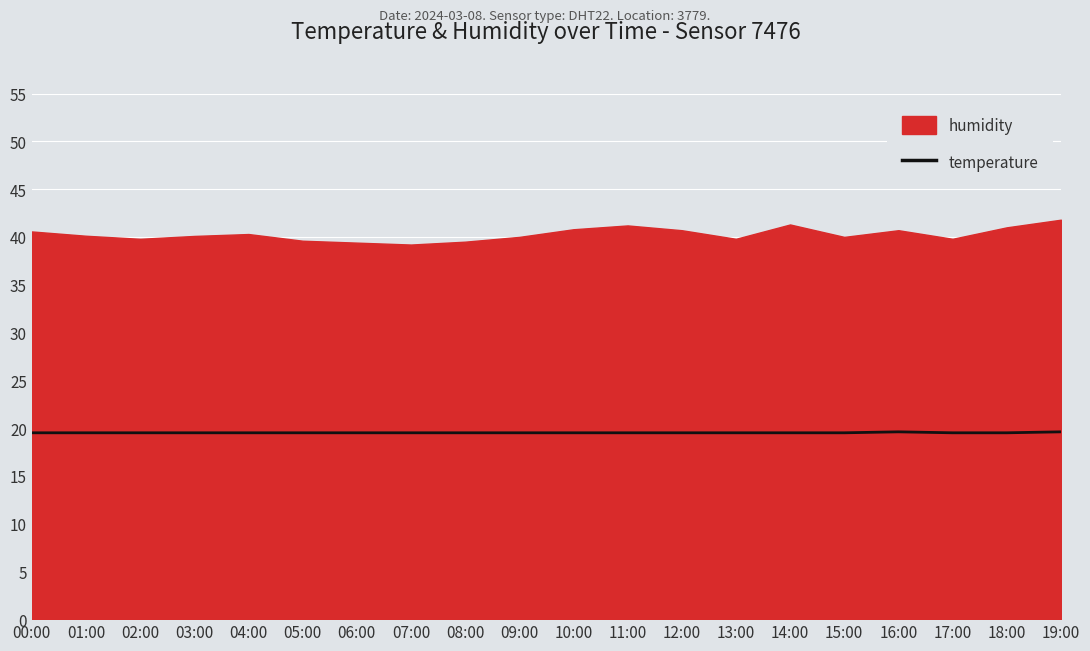

The value of temperature at 12:00 is 26.9. True or false?

False